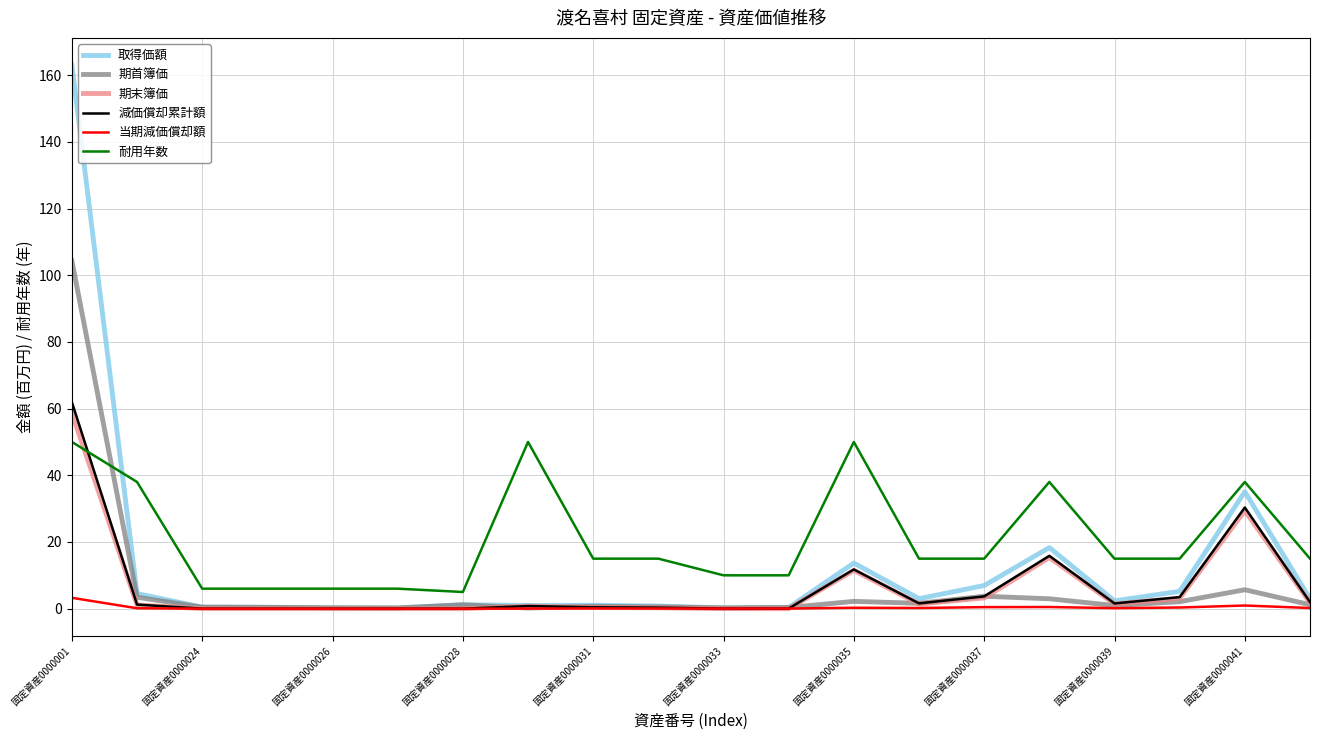

Which series has the largest total across all categories?

耐用年数